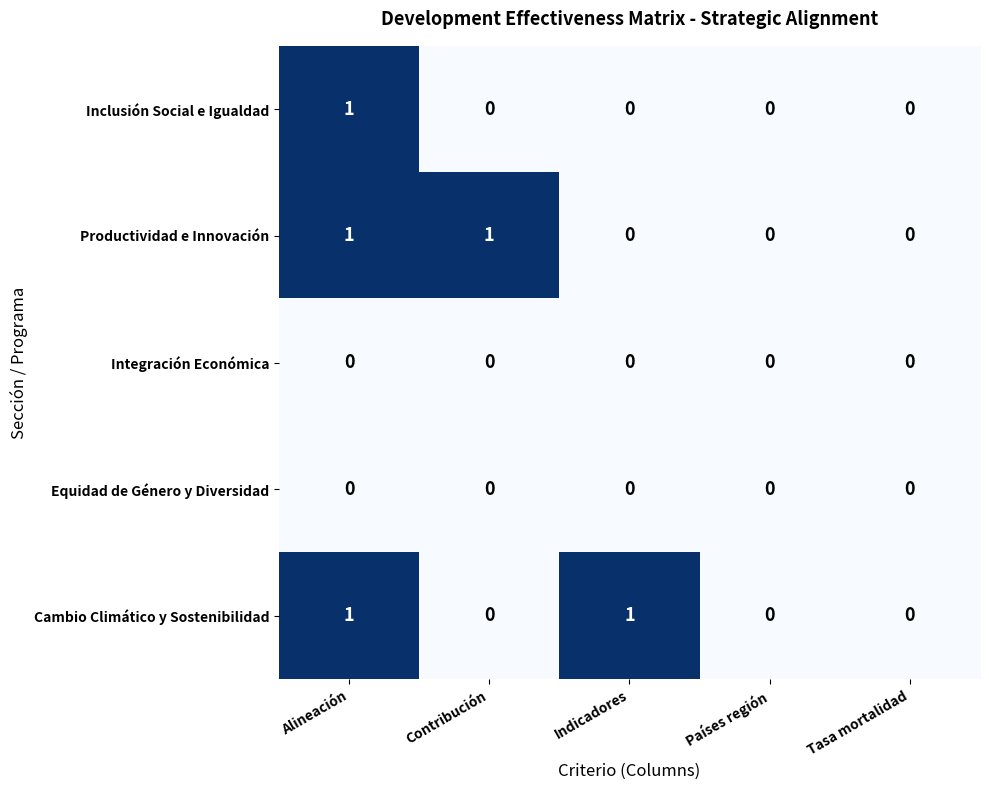

Count the Cambio Climático y Sostenibilidad values in the range 0 to 1.

5